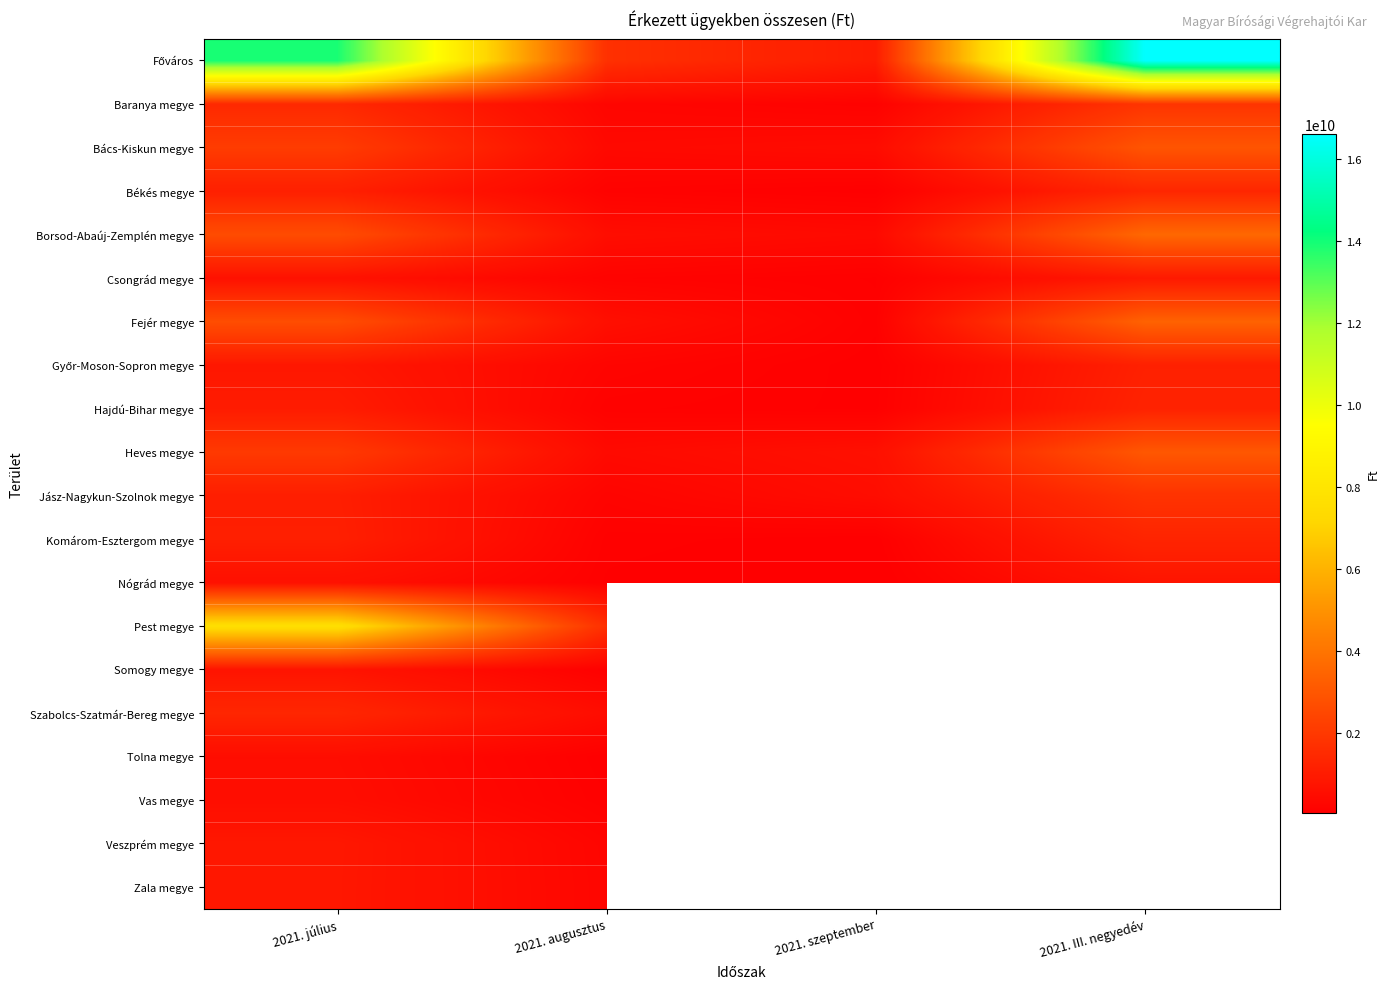

Is the value of Pest megye at 2021. III. negyedév greater than the value of Győr-Moson-Sopron megye at 2021. III. negyedév?

No